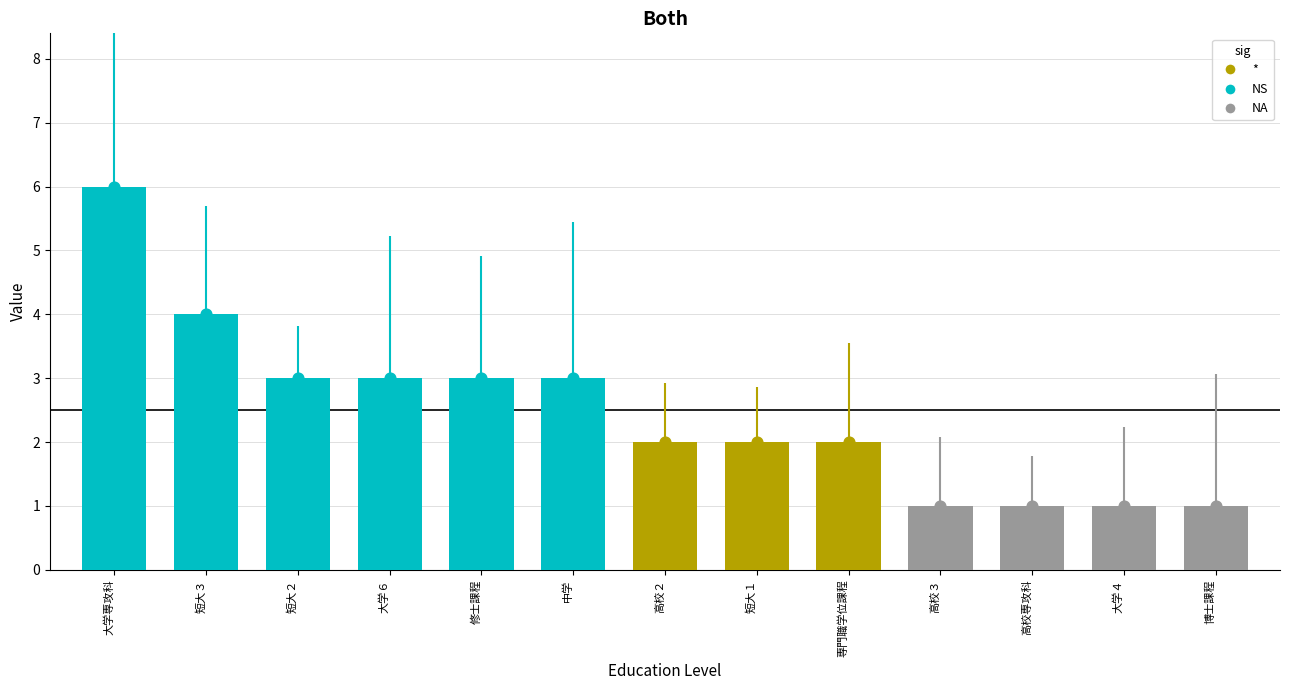

What is the change in value from 高校２ to 修士課程?

+1